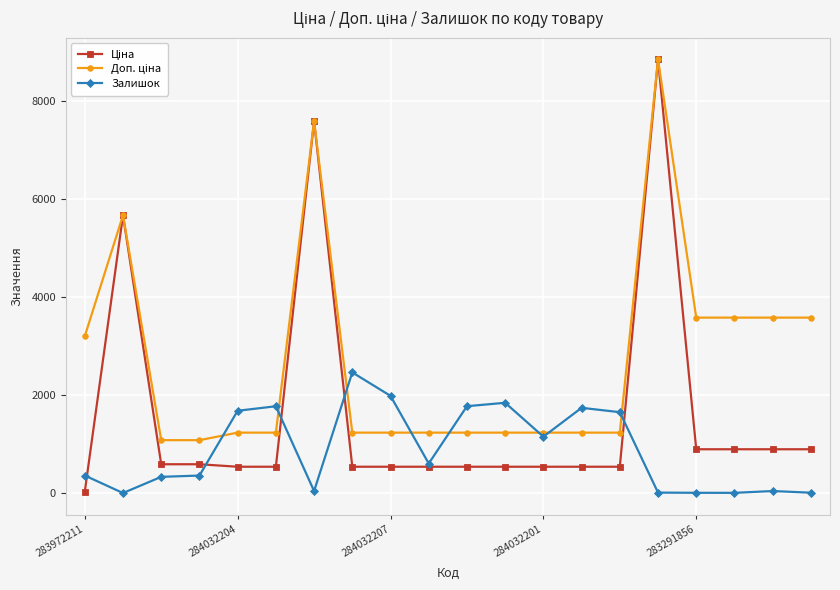

What is the maximum value shown in the chart?

8856.7